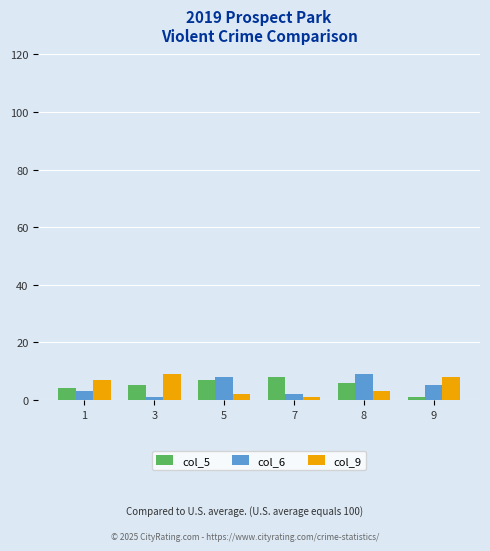

What is the sum of the col_5 values at 3 and 7?

13